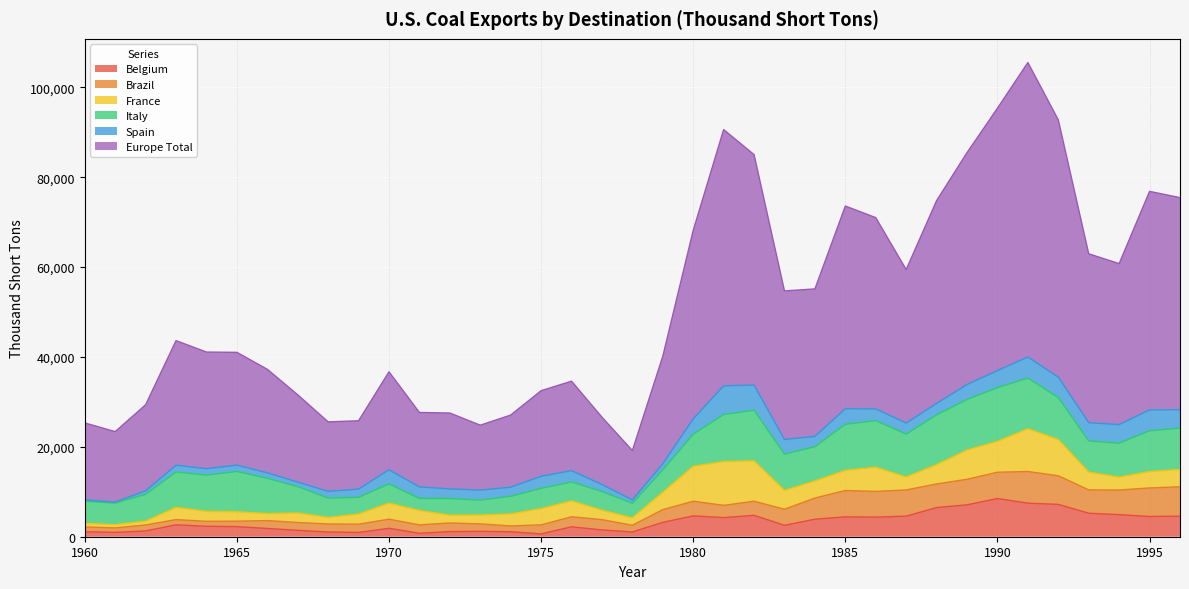

How many times do Belgium and Spain cross each other?

6